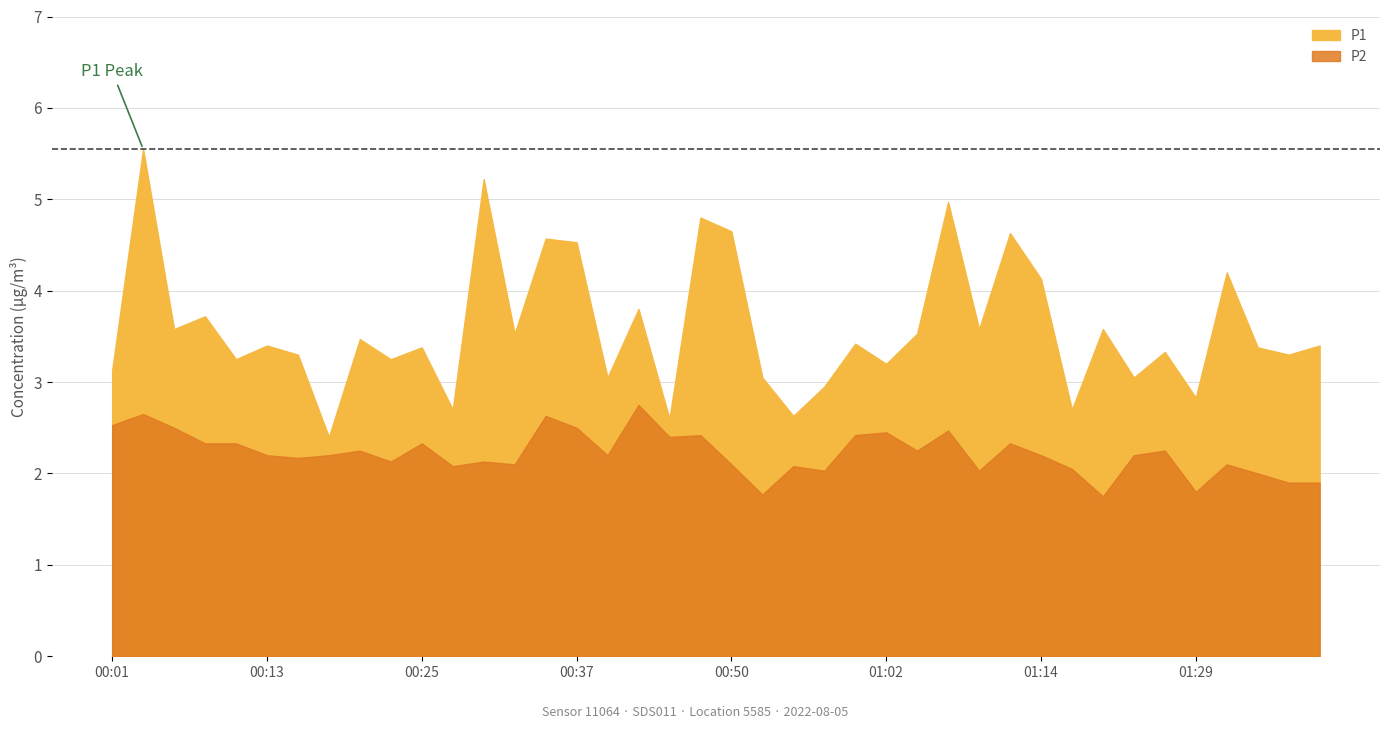

The P2 series shows 3.7 at 01:12. True or false?

False